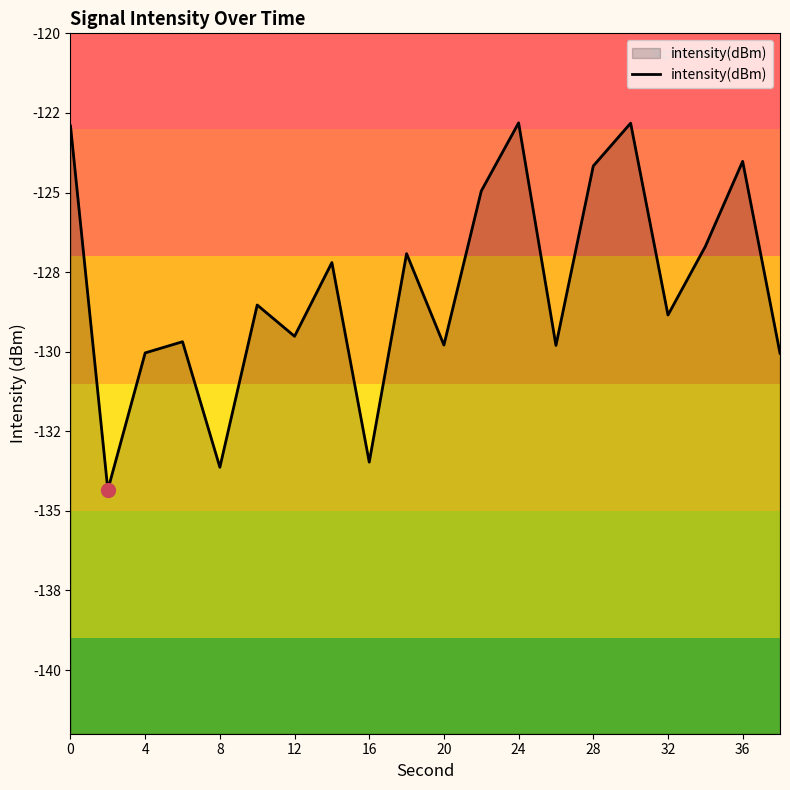

What is the value of the 14th point from the left?

-129.8